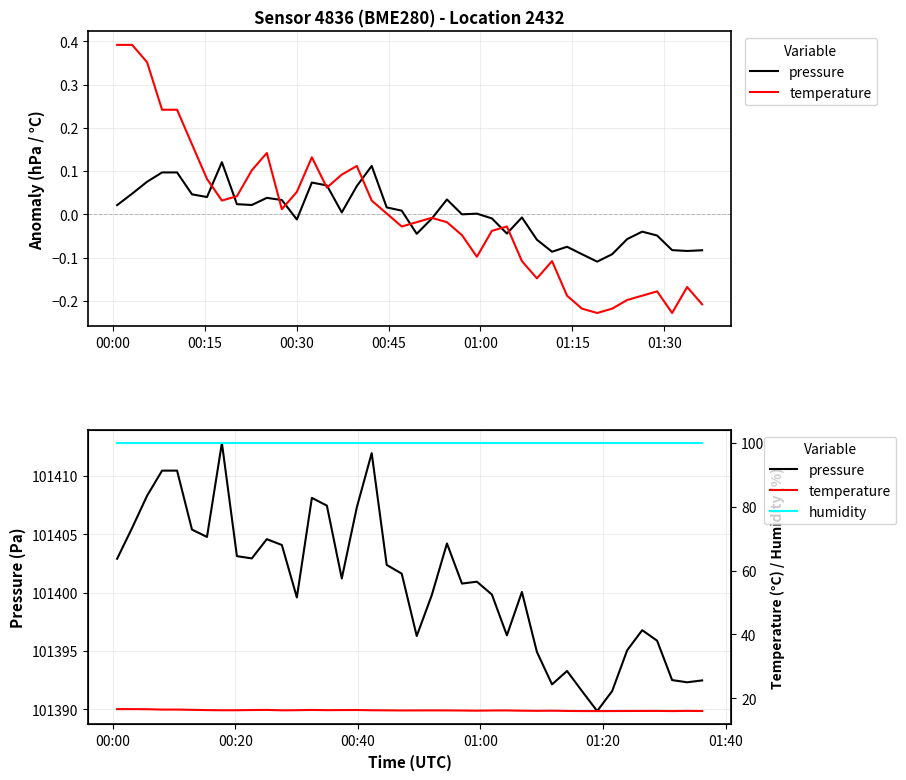

What is the maximum value for temperature?

16.6